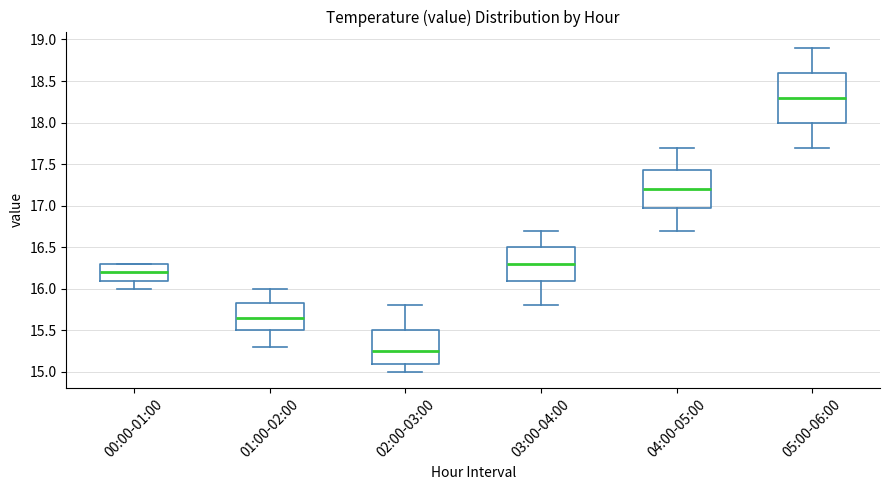

Reading left to right, transcribe this box plot: for each box, give where its median line is, the range the box spans, and where its two whiskers end, as read against the y-axis. The values are not printed on the chart, so give them approximately, as read against the axis.

00:00-01:00: median 16.20, box 16.10 to 16.30, whiskers 16.00 to 16.30
01:00-02:00: median 15.65, box 15.50 to 15.85, whiskers 15.30 to 16.00
02:00-03:00: median 15.25, box 15.10 to 15.50, whiskers 15.00 to 15.80
03:00-04:00: median 16.30, box 16.10 to 16.50, whiskers 15.80 to 16.70
04:00-05:00: median 17.20, box 17.00 to 17.45, whiskers 16.70 to 17.70
05:00-06:00: median 18.30, box 18.00 to 18.60, whiskers 17.70 to 18.90